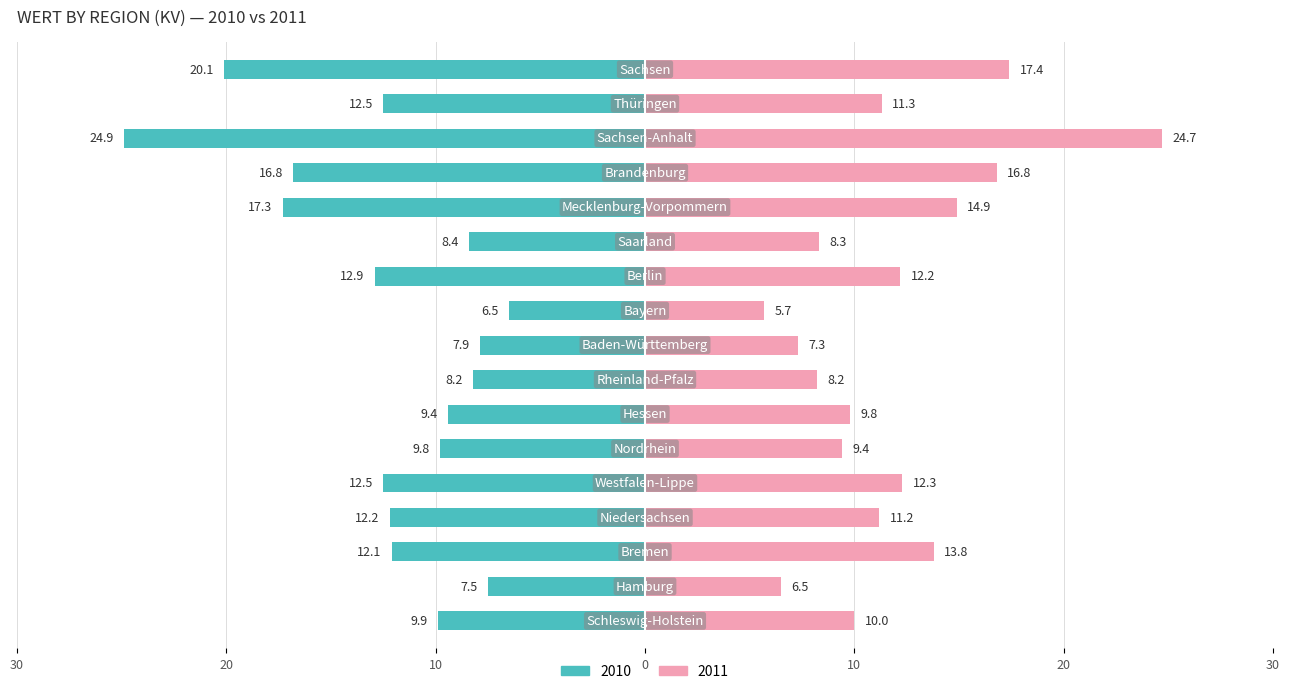

What are all the series names shown in the legend?

2010, 2011